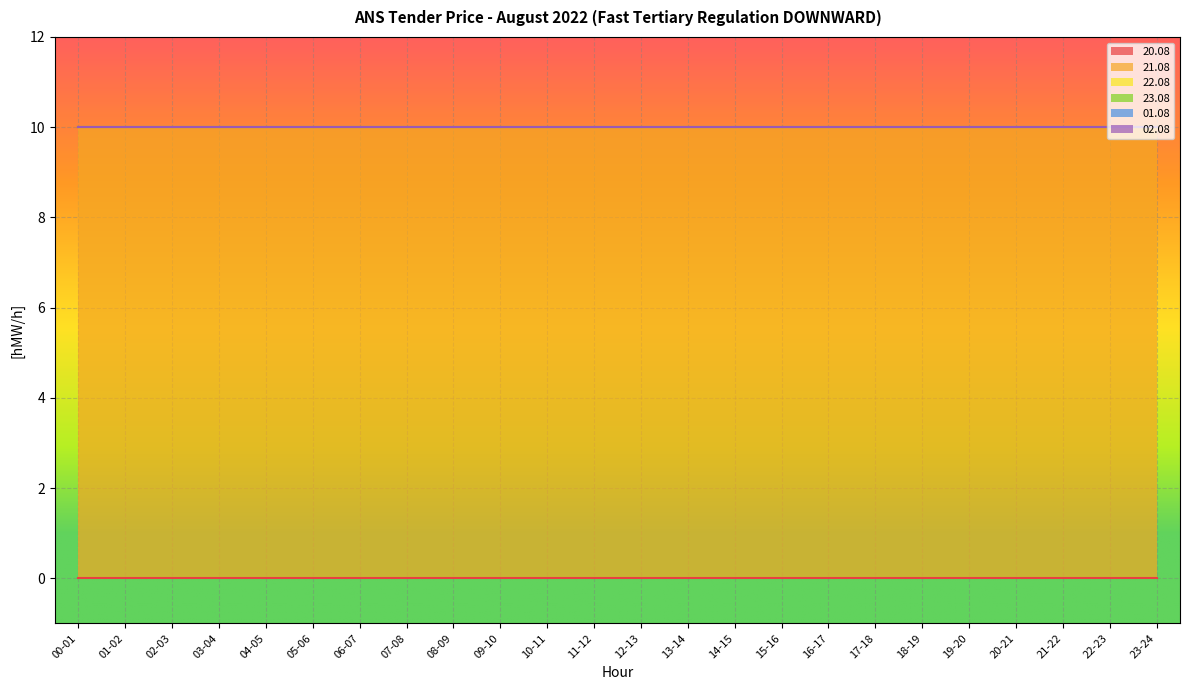

Count the number of categories in the chart.

24